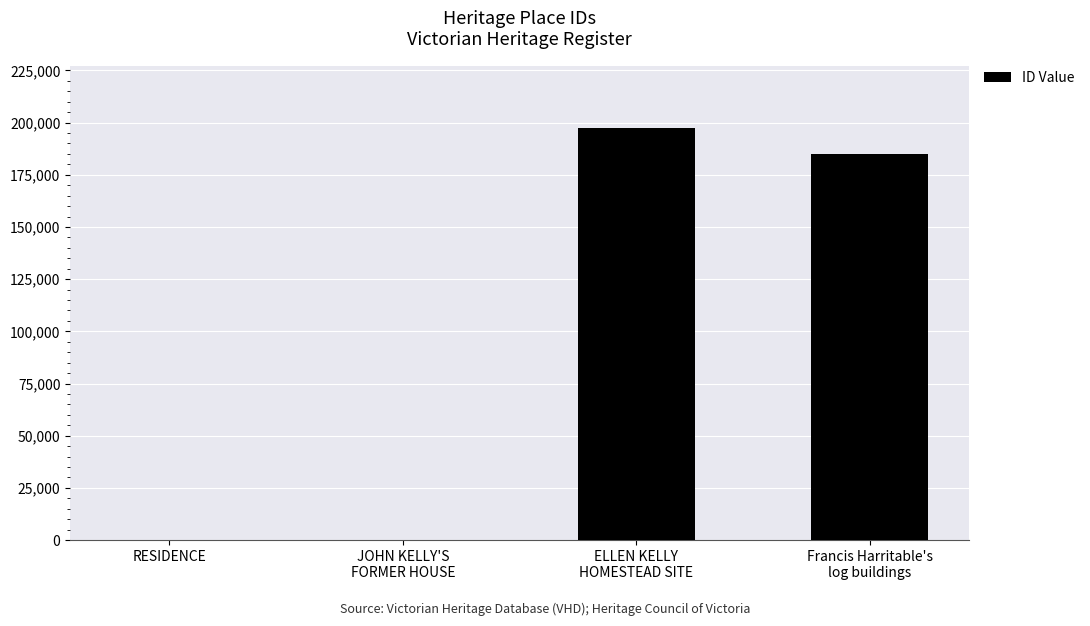

How many series are shown in this chart?

1